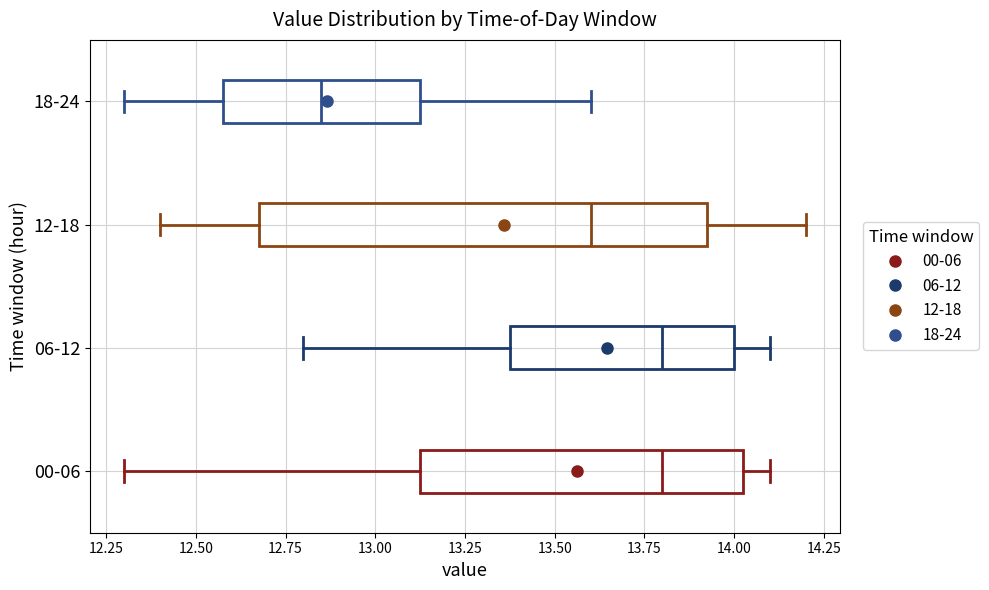

Reading bottom to top, transcribe this box plot: for each box, give where its median line is, the range the box spans, and where its two whiskers end, as read against the x-axis. The values are not printed on the chart, so give them approximately, as read against the axis.

00-06: median 13.80, box 13.15 to 14.05, whiskers 12.30 to 14.10
06-12: median 13.80, box 13.40 to 14.00, whiskers 12.80 to 14.10
12-18: median 13.60, box 12.70 to 13.95, whiskers 12.40 to 14.20
18-24: median 12.85, box 12.60 to 13.15, whiskers 12.30 to 13.60